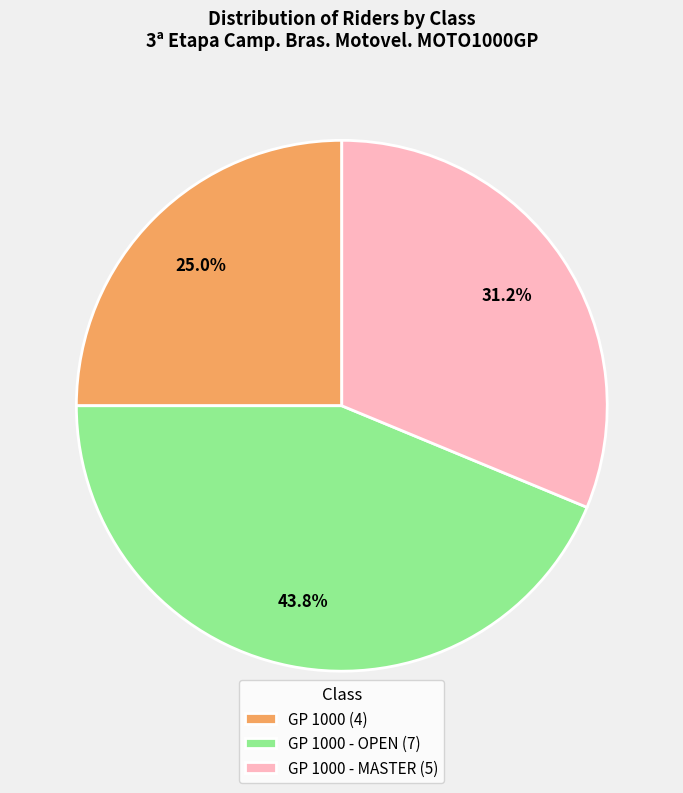

How many slices are in this pie chart?

3